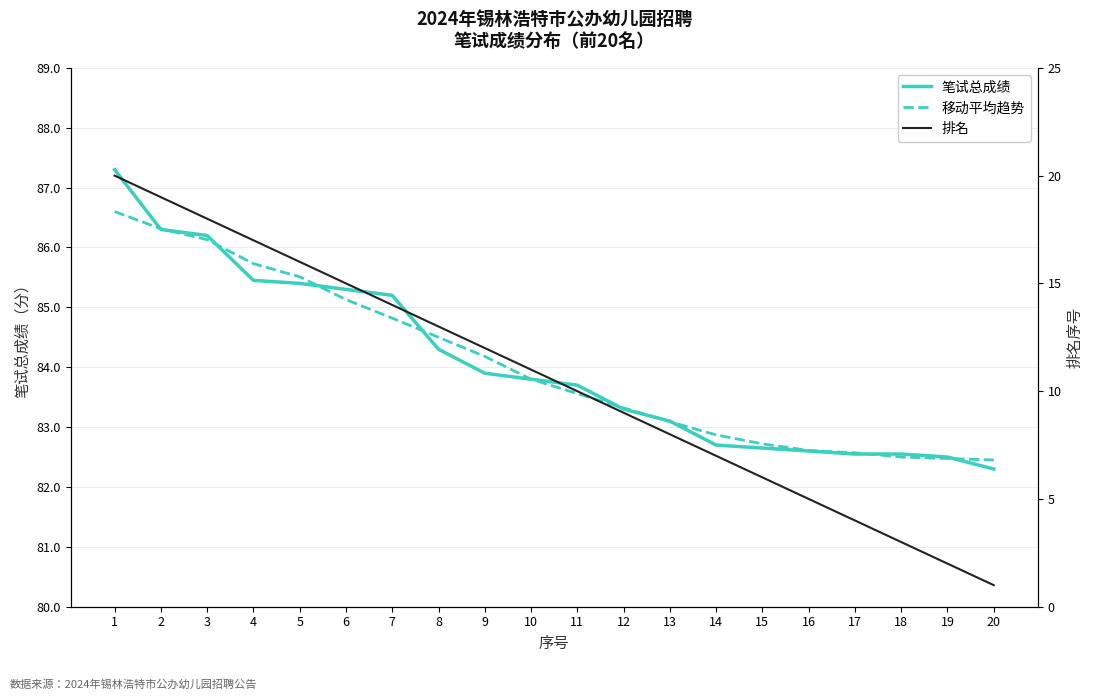

True or false: 笔试总成绩 and 移动平均趋势 intersect in this chart.

True